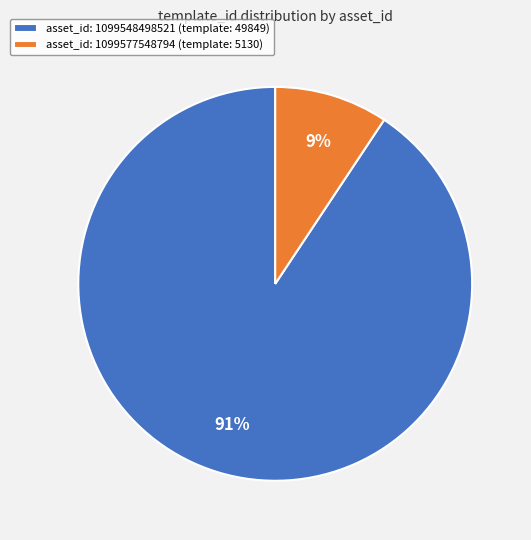

Do asset_id: 1099548498521 (template: 49849) and asset_id: 1099577548794 (template: 5130) together represent more than half of the pie?

Yes